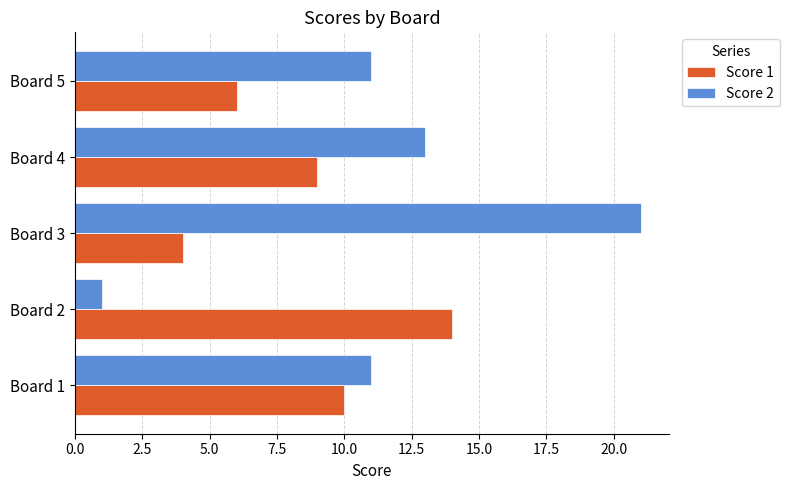

Which series has the largest range (max minus min)?

Score 2